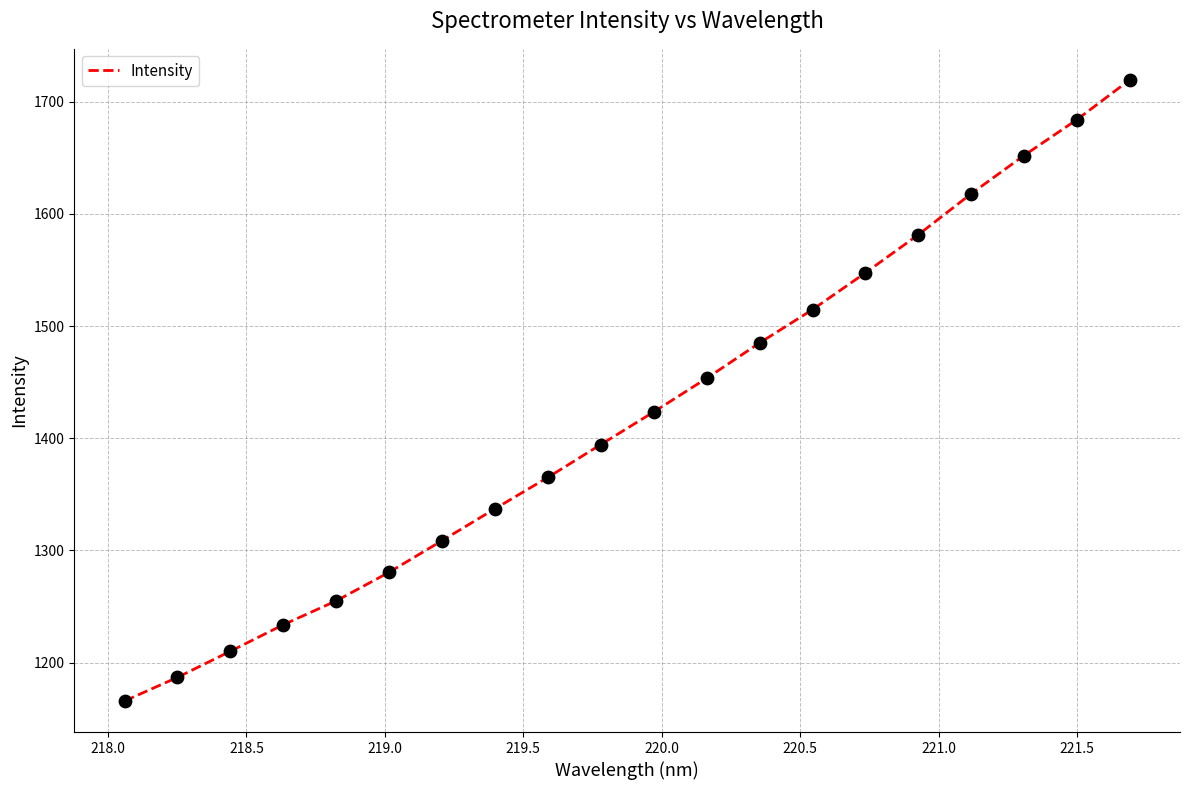

What is the difference between the maximum and minimum values?

553.9